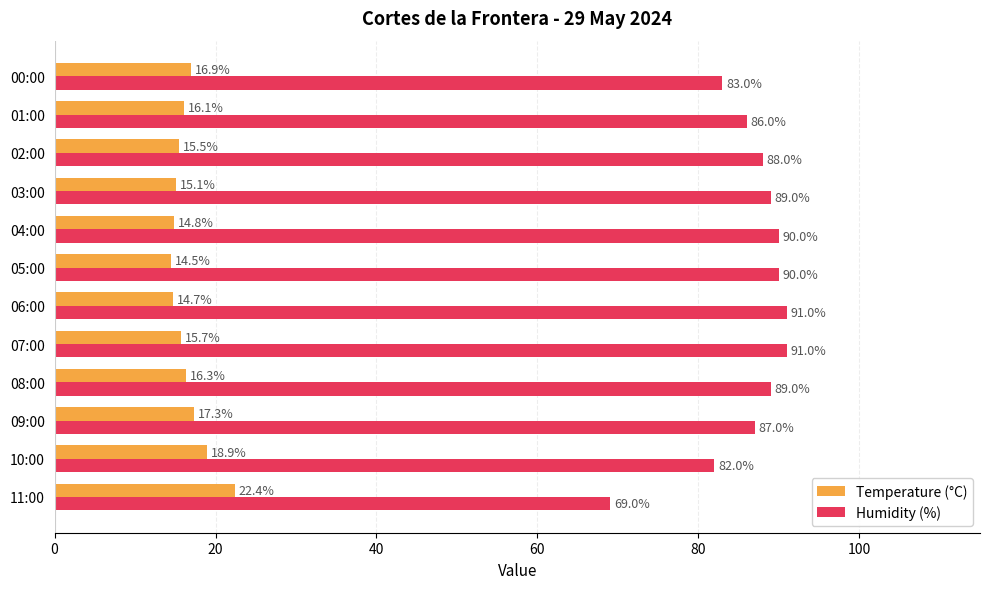

True or false: Humidity (%) has a value of 82.0 at 10:00.

True